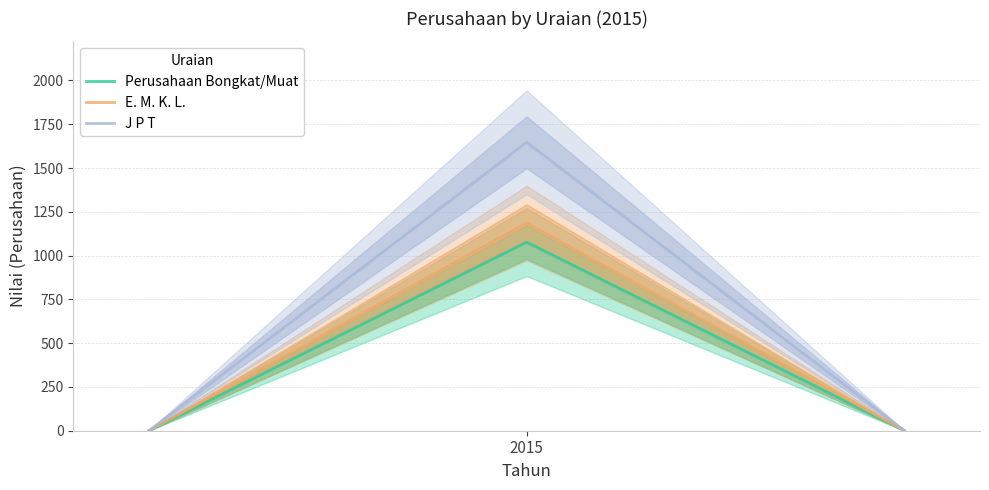

What is the highest value of the J P T series?

1647